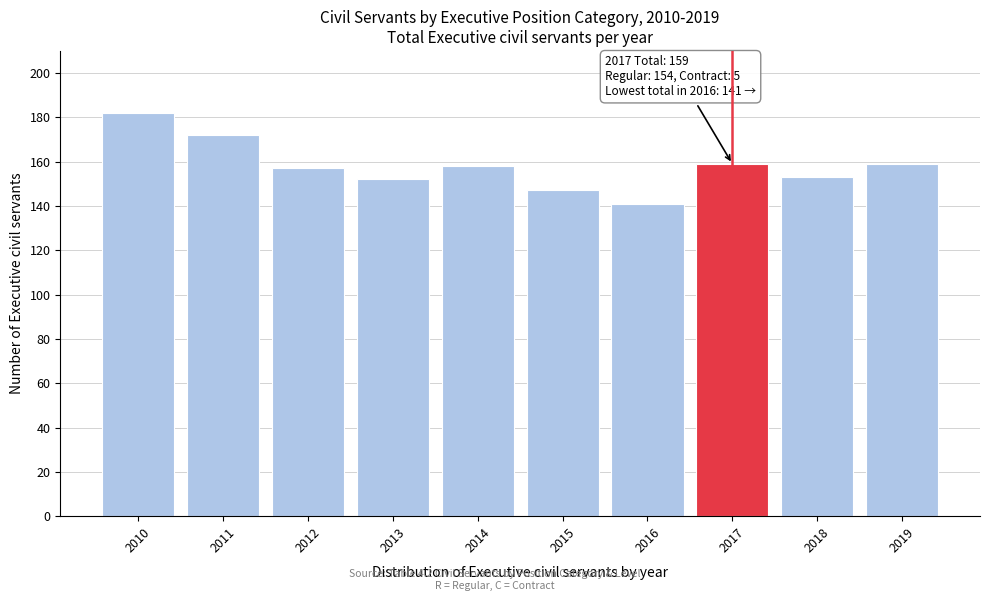

Reading right to left, extract all data points from this chart.

159	153	159	141	147	158	152	157	172	182